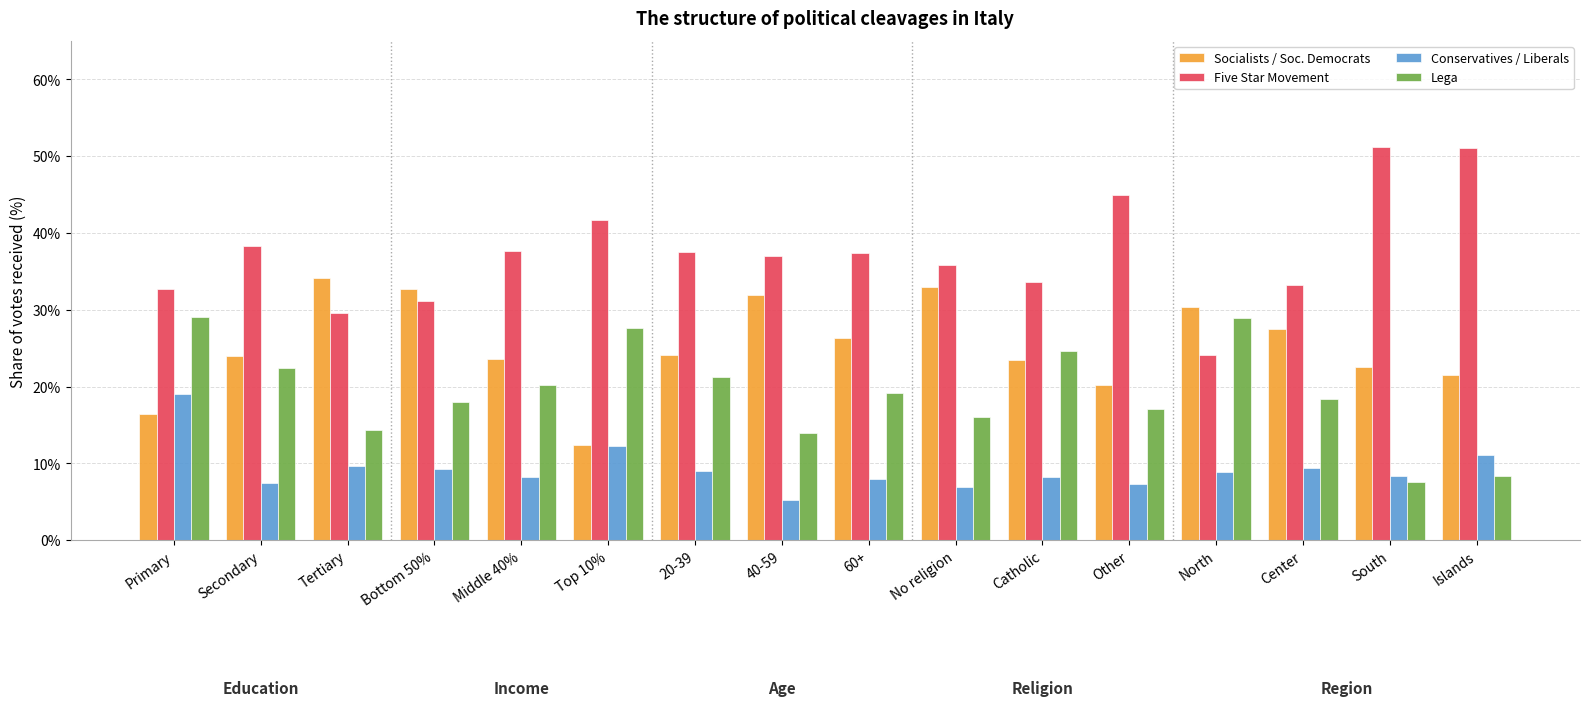

Does the chart contain stacked bars?

No